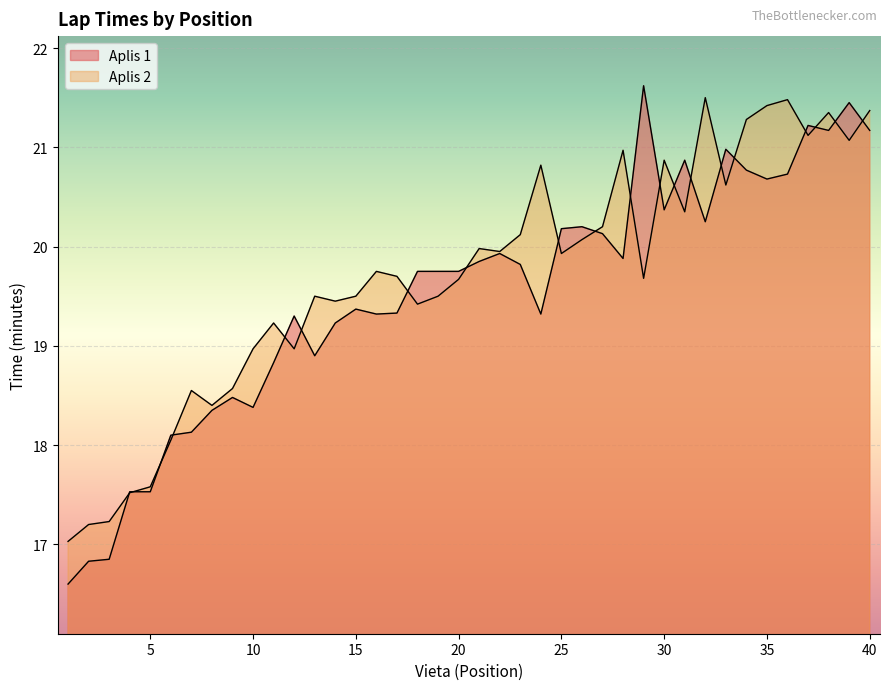

What are all the series names shown in the legend?

Aplis 1 (min), Aplis 2 (min)